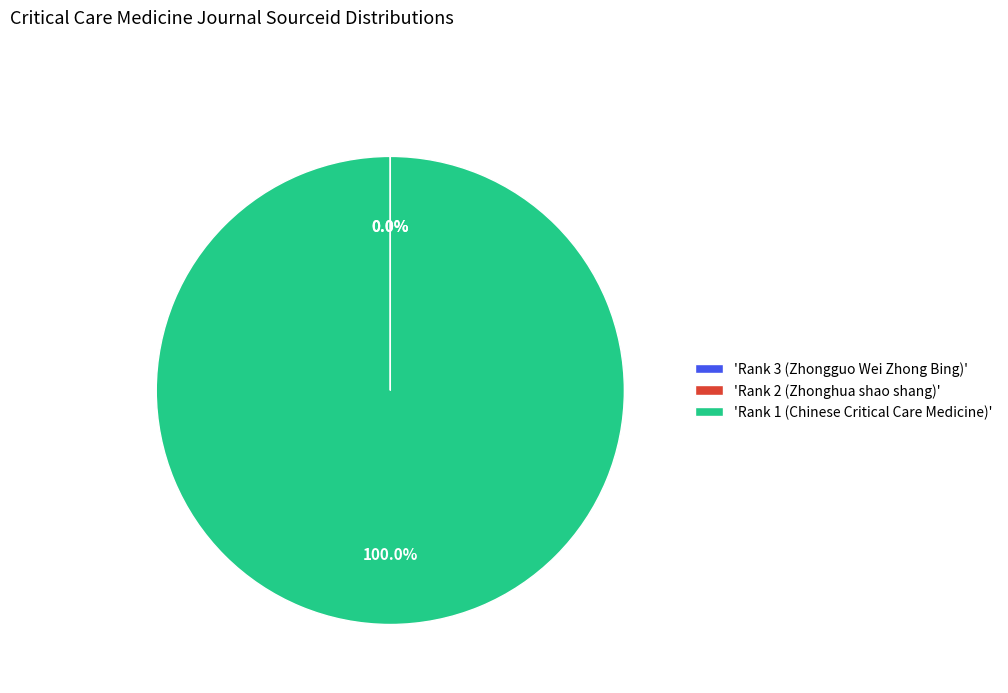

Which slice represents more than half of the pie?

'Rank 1 (Chinese Critical Care Medicine)'